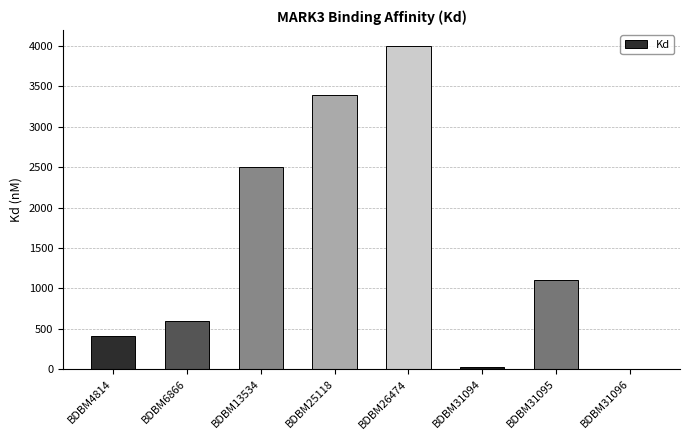

What is the average value?

1504